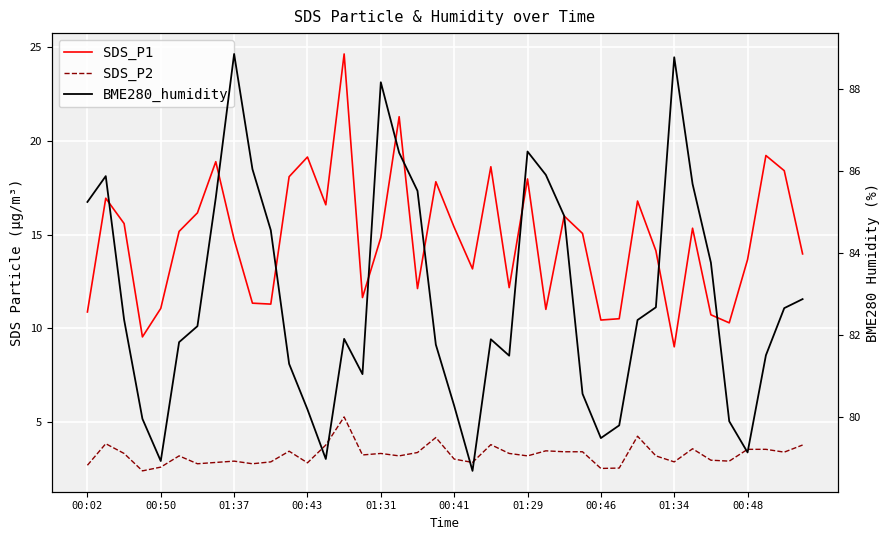

Where is BME280_humidity nearest to the value 83?

39